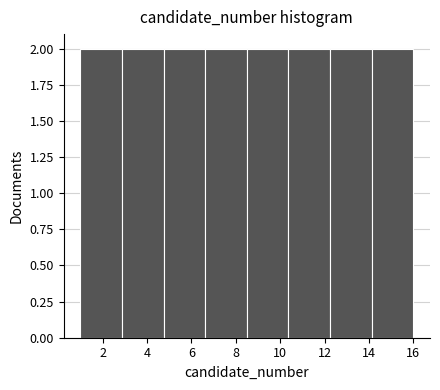

What is the height of the bar covering 1.0 to 2.8 on the x-axis? Neither the bar edges nor the heights are printed on the chart, so give them approximately, as read against the axes.

2